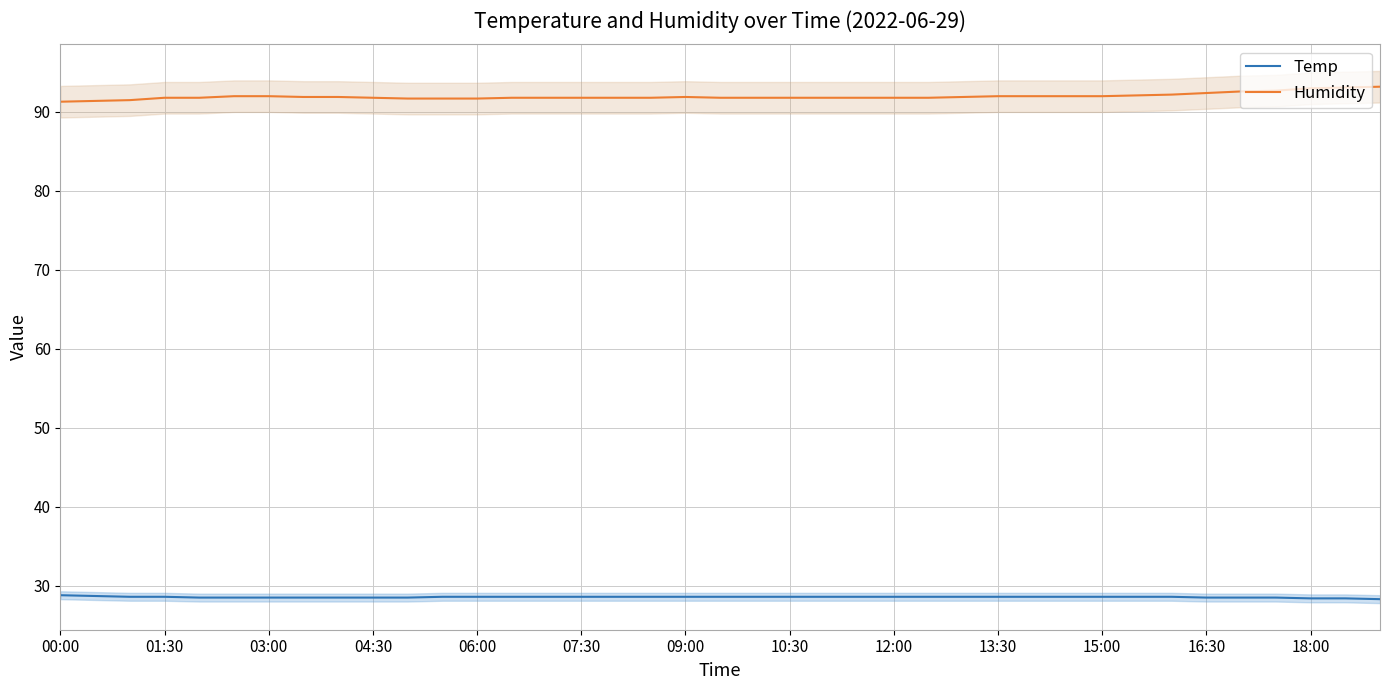

What is the maximum value shown in the chart?

93.2